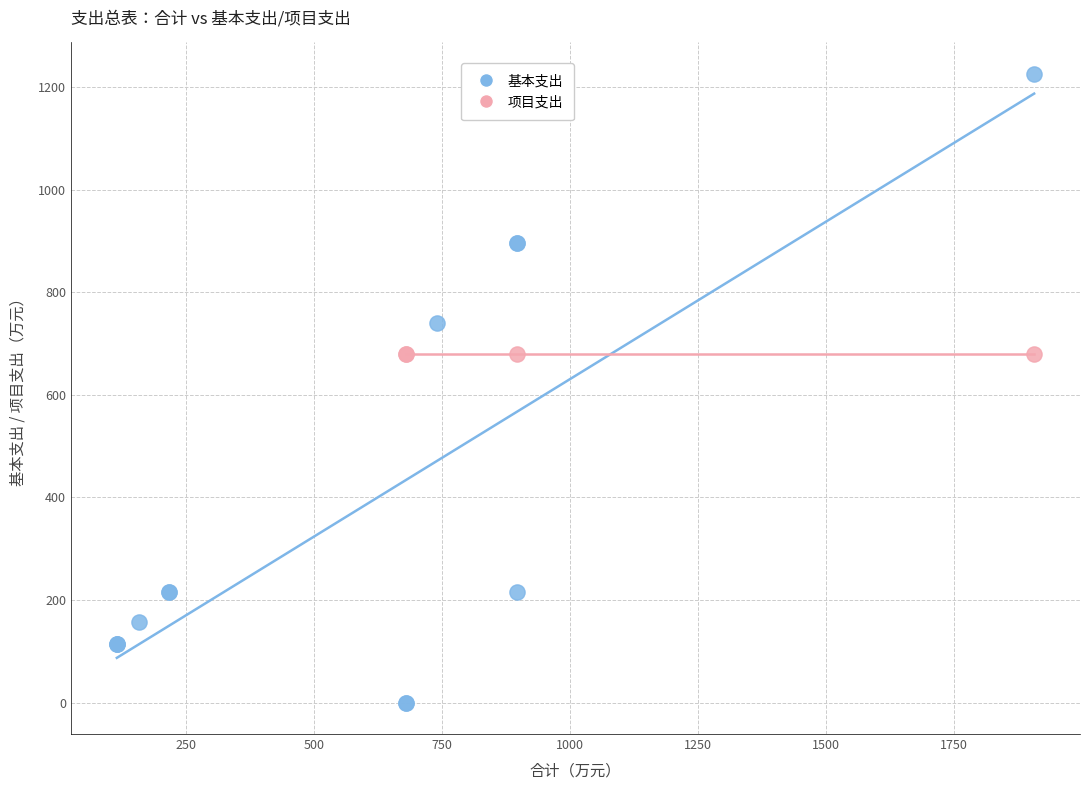

Which series reaches the minimum Y coordinate?

基本支出